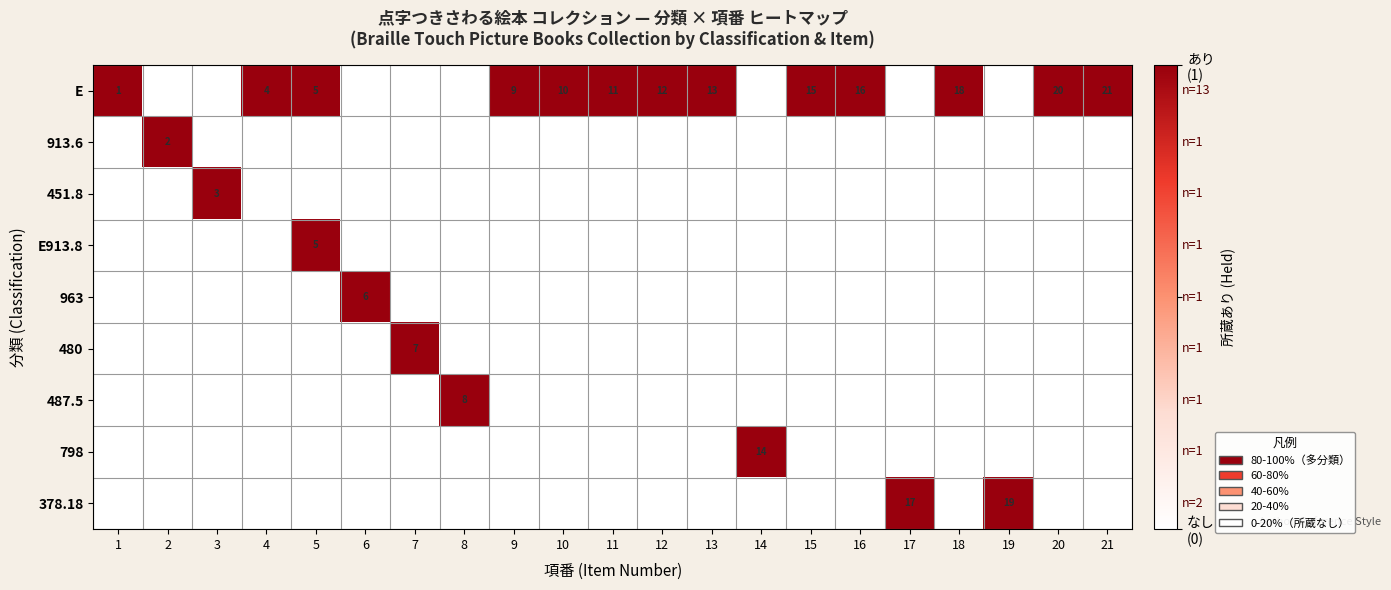

What is the sum of all 913.6 values?

1